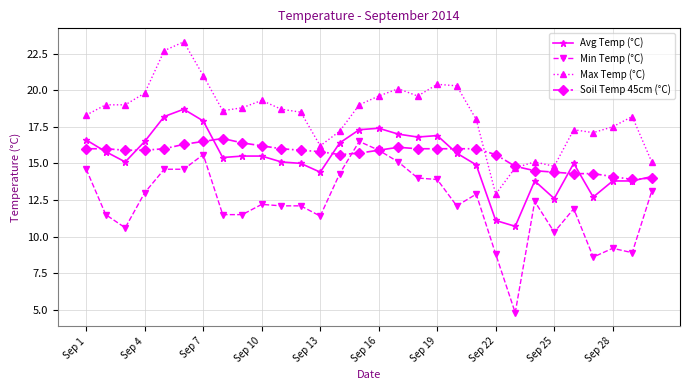

What is the value of the Max Temp (°C) point at the 16th from the left?

19.6